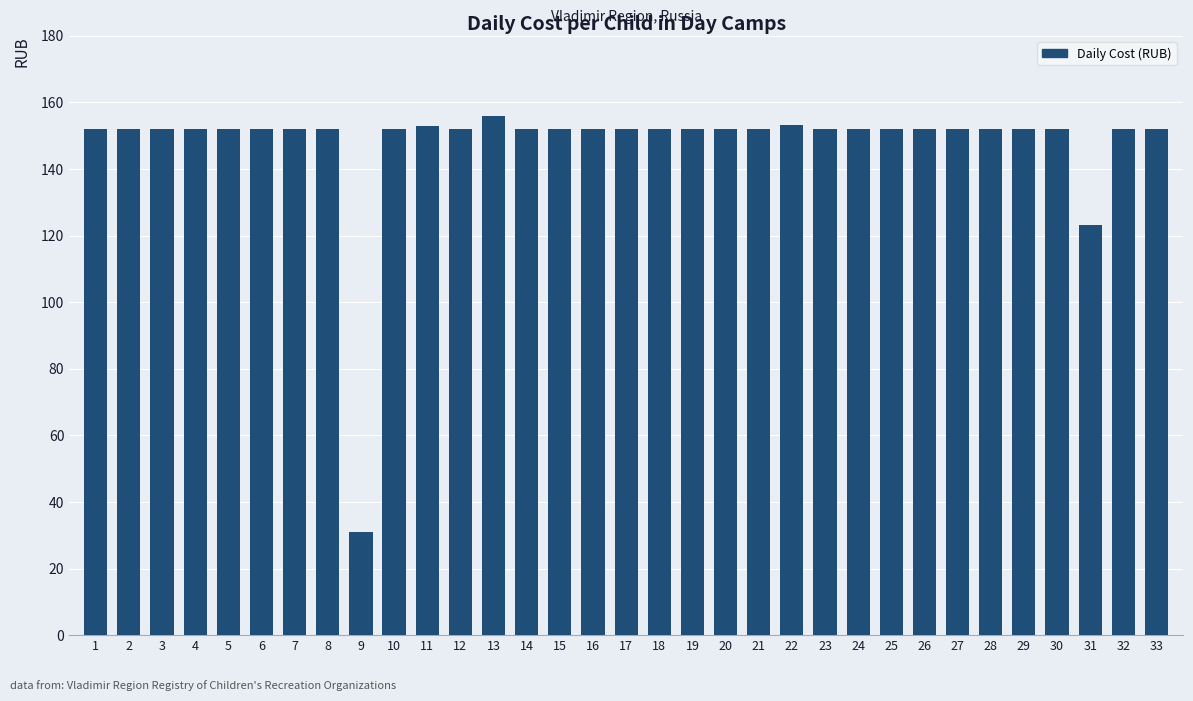

What is the value of the 30th bar from the left?

152.1